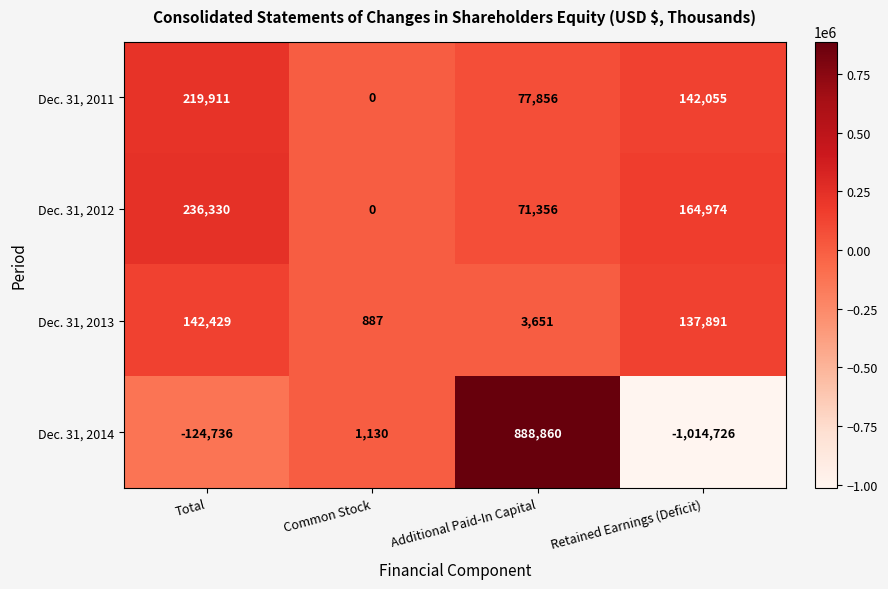

Reading left to right, what are all the values shown in this chart?

Dec. 31, 2011: 219911	0	77856	142055
Dec. 31, 2012: 236330	0	71356	164974
Dec. 31, 2013: 142429	887	3651	137891
Dec. 31, 2014: -124736	1130	888860	-1014726